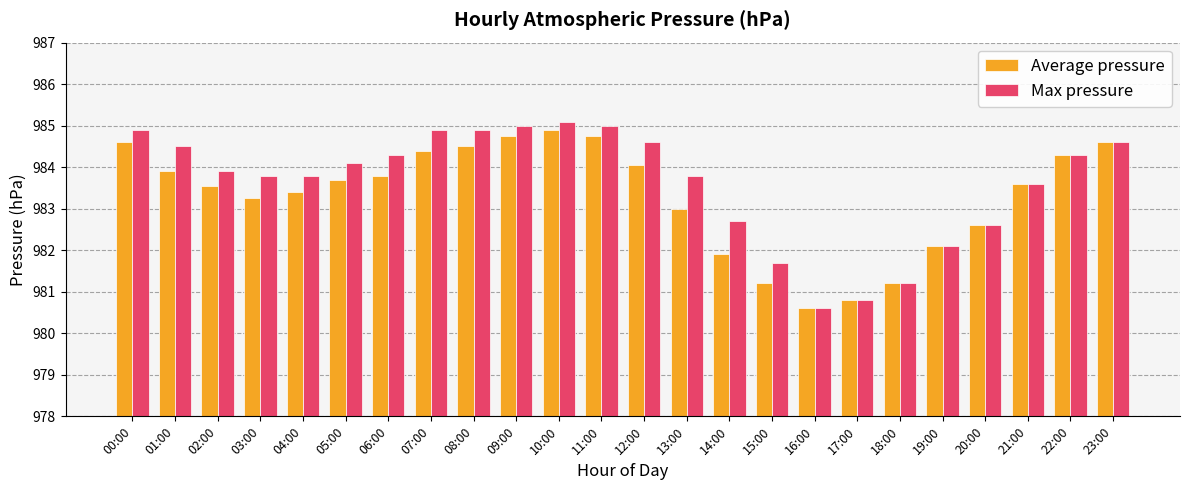

Between 03:00 and 13:00, which series saw the biggest shift?

Average pressure